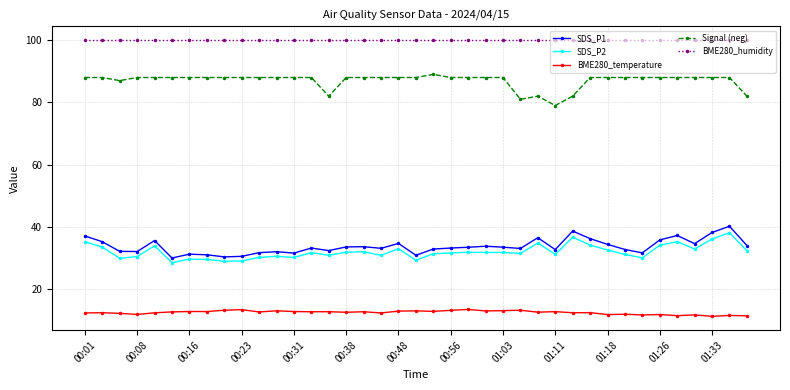

Count the number of data series in this chart.

5